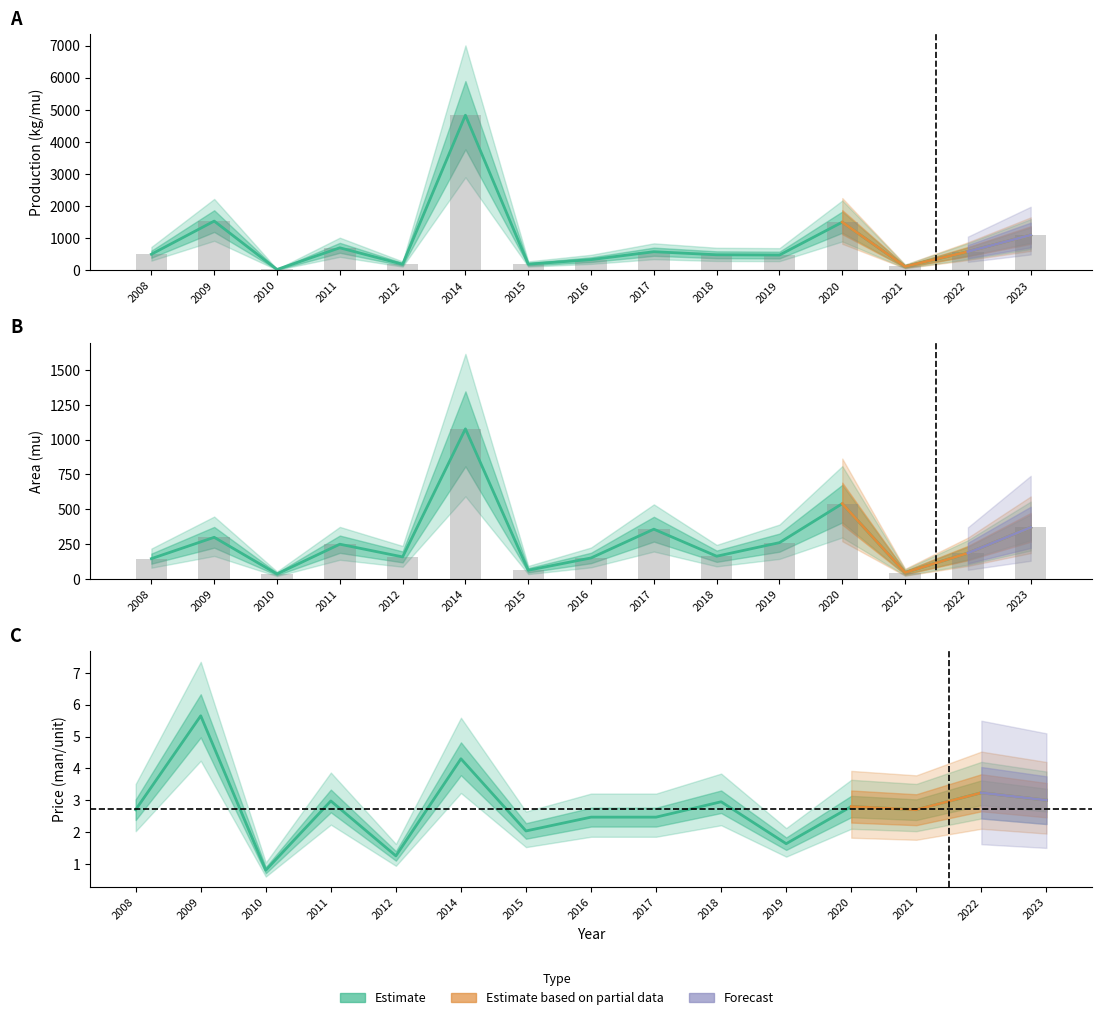

How many groups of bars are there?

15